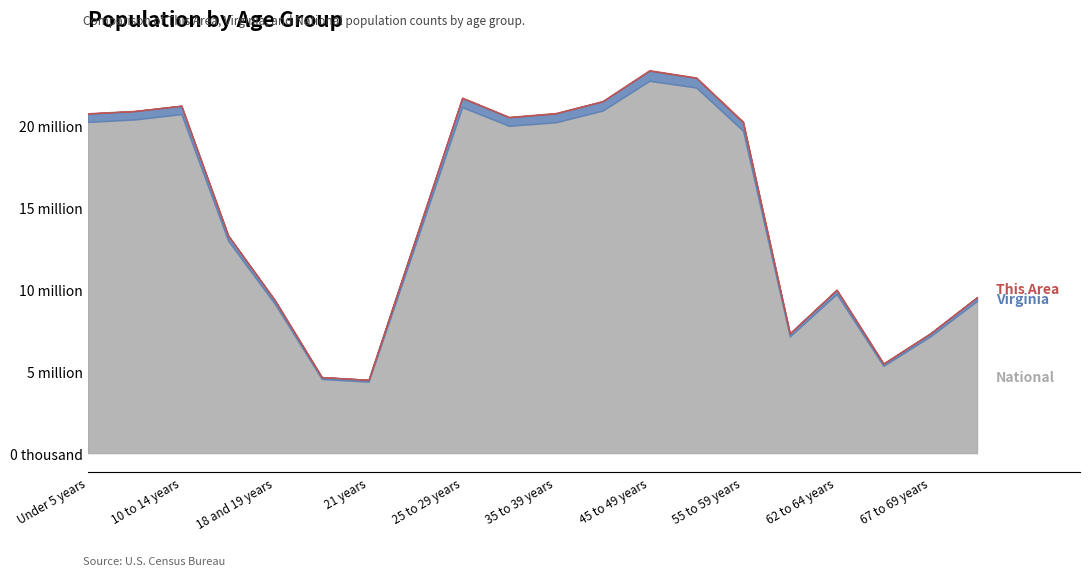

At which category does National reach its first local valley?

21 years